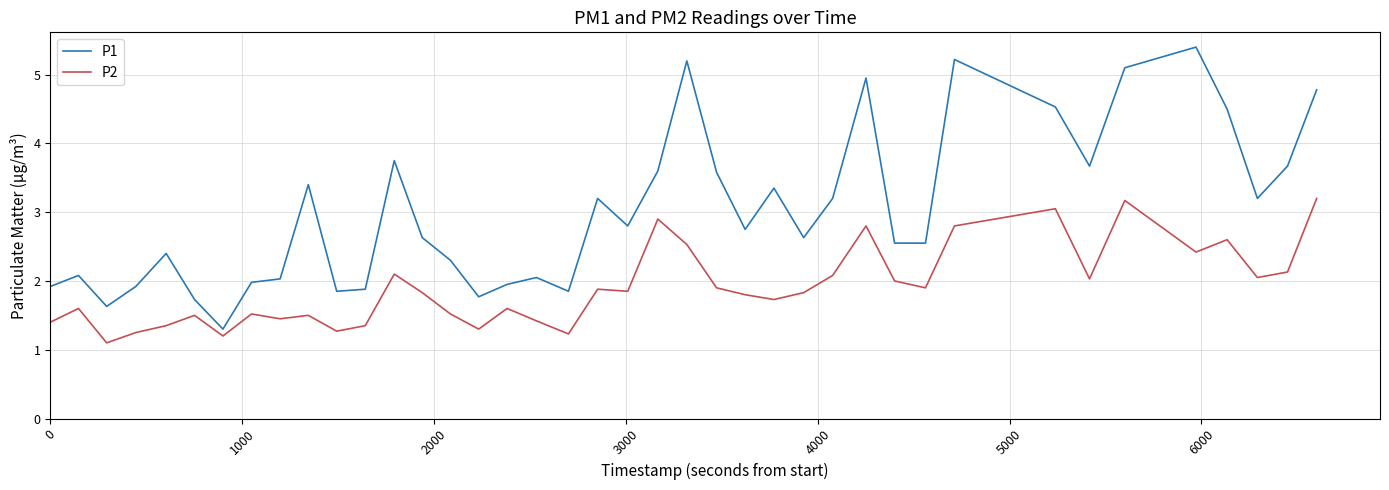

Is this an area chart (filled region under the line)?

No